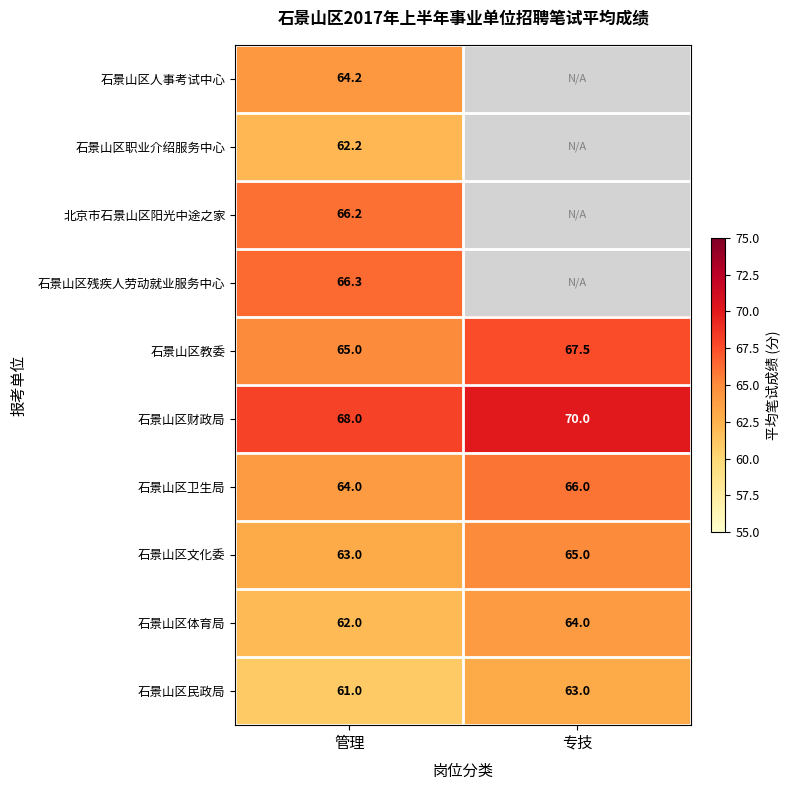

Rank the series at 管理 from lowest to highest value.

石景山区民政局, 石景山区体育局, 石景山区职业介绍服务中心, 石景山区文化委, 石景山区卫生局, 石景山区人事考试中心, 石景山区教委, 北京市石景山区阳光中途之家, 石景山区残疾人劳动就业服务中心, 石景山区财政局